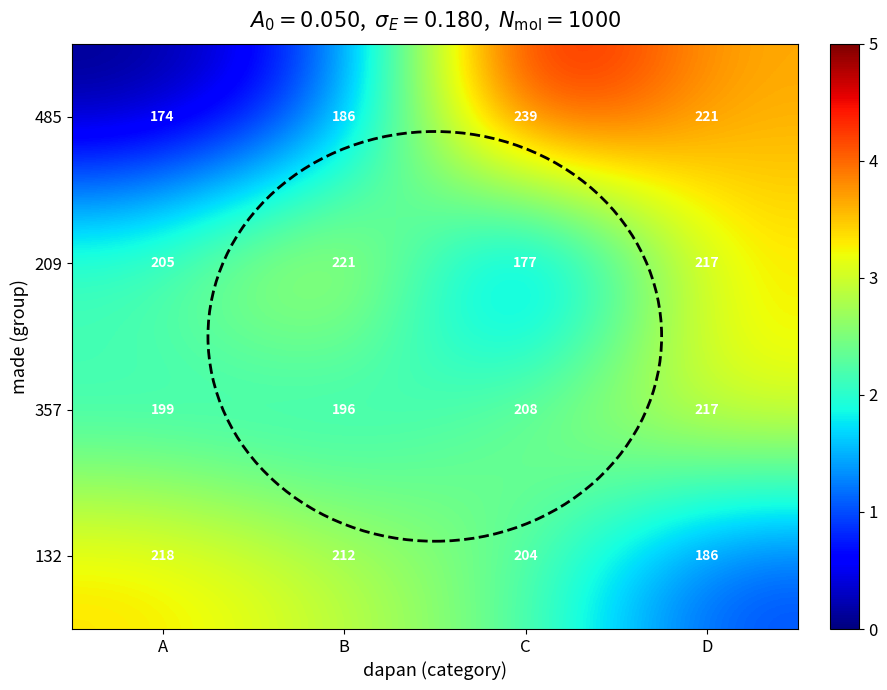

How many distinct data groups are displayed?

4